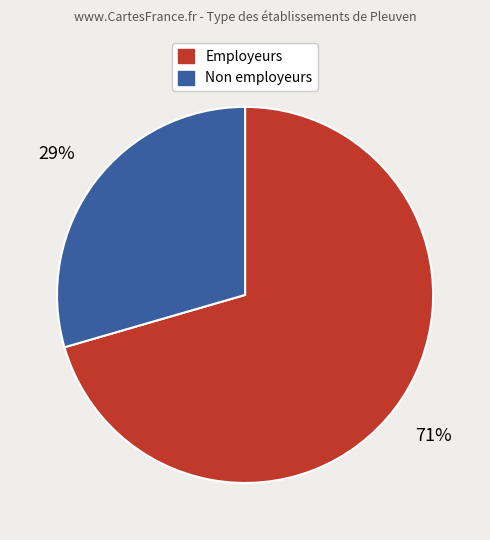

To the nearest percent, what is the combined percentage of Non employeurs and Employeurs?

100%